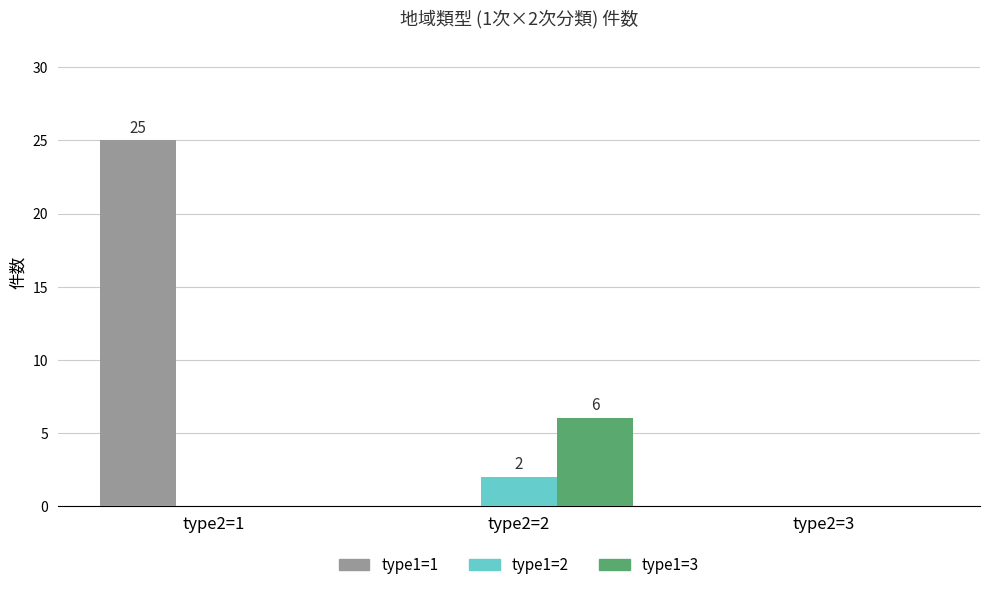

The value of type1=1 at type2=1 is 39. True or false?

False